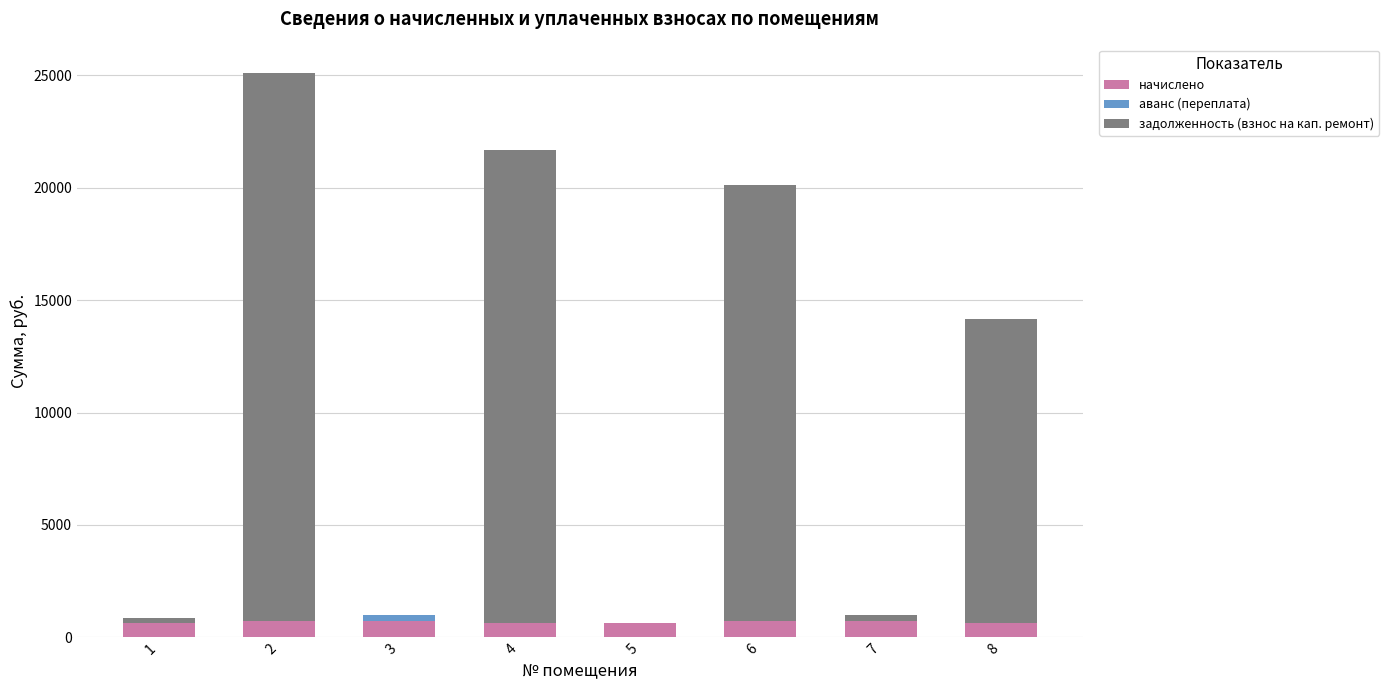

Are the bars grouped side by side (vs. stacked)?

No